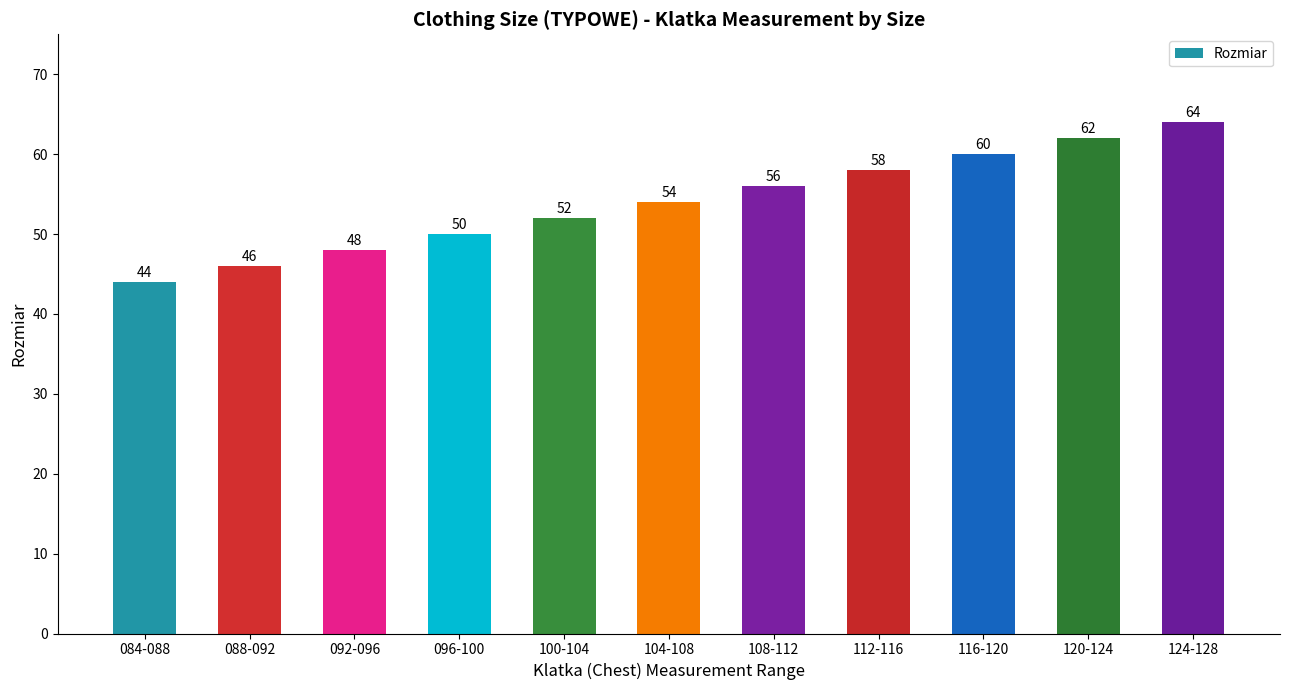

What is the label of the 2nd bar from the left?

088-092